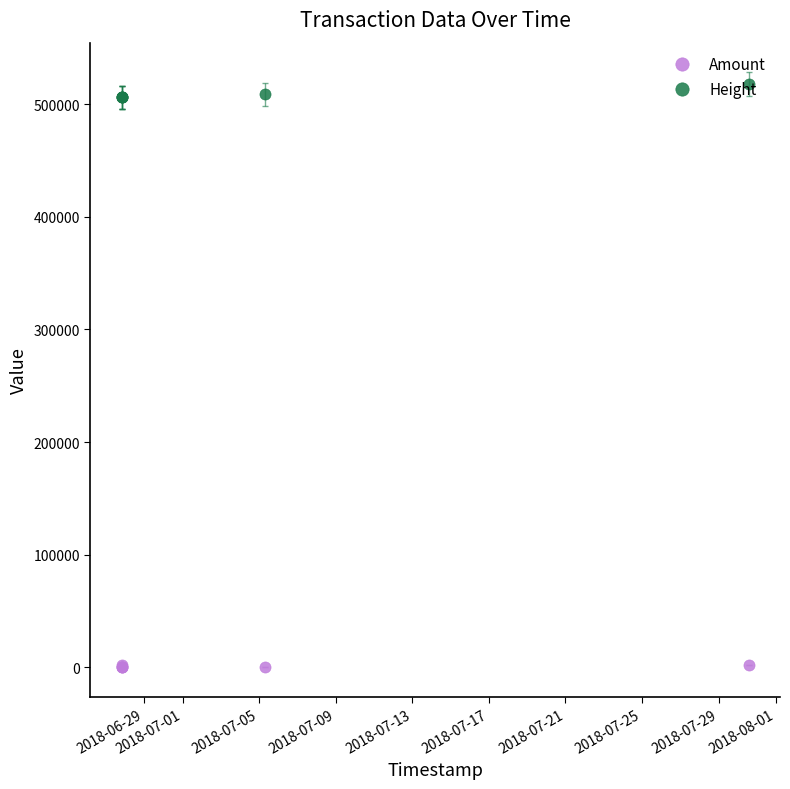

Which has a higher value, 2018-07-01 or 2018-06-29?

2018-06-29